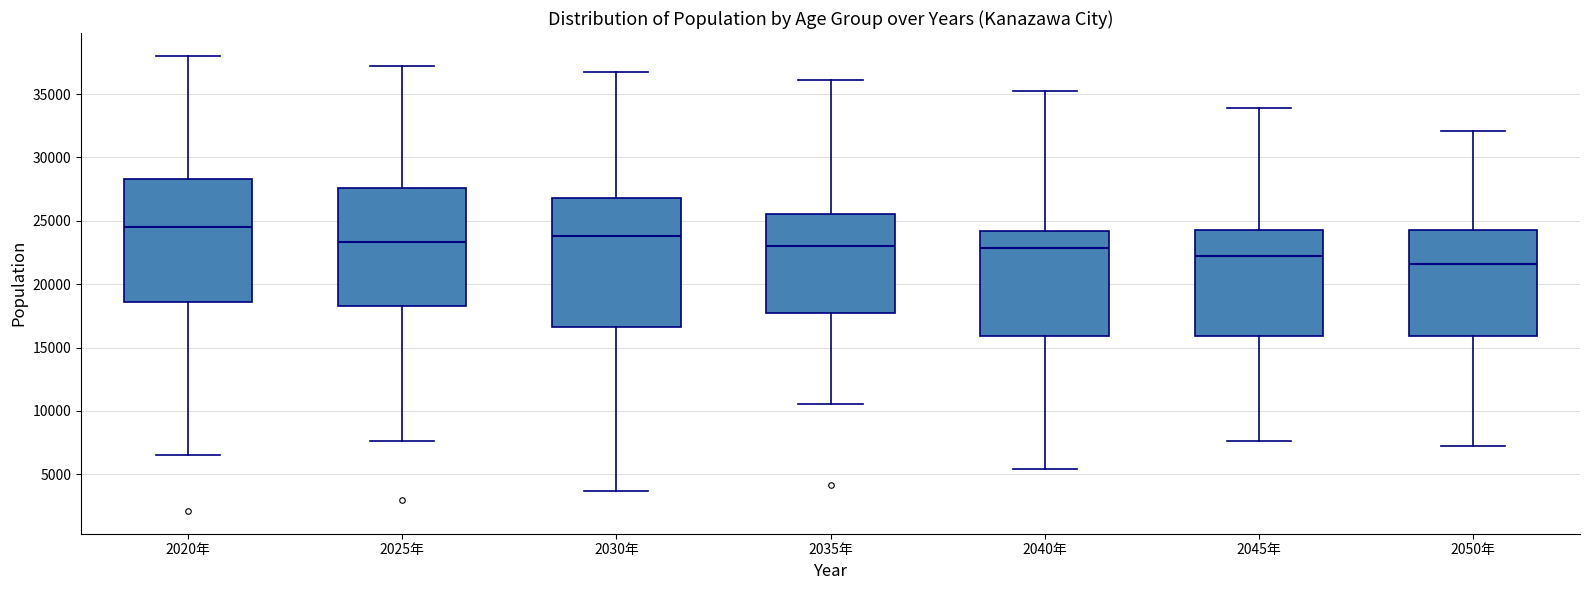

Which box has the lowest median line?

2050年